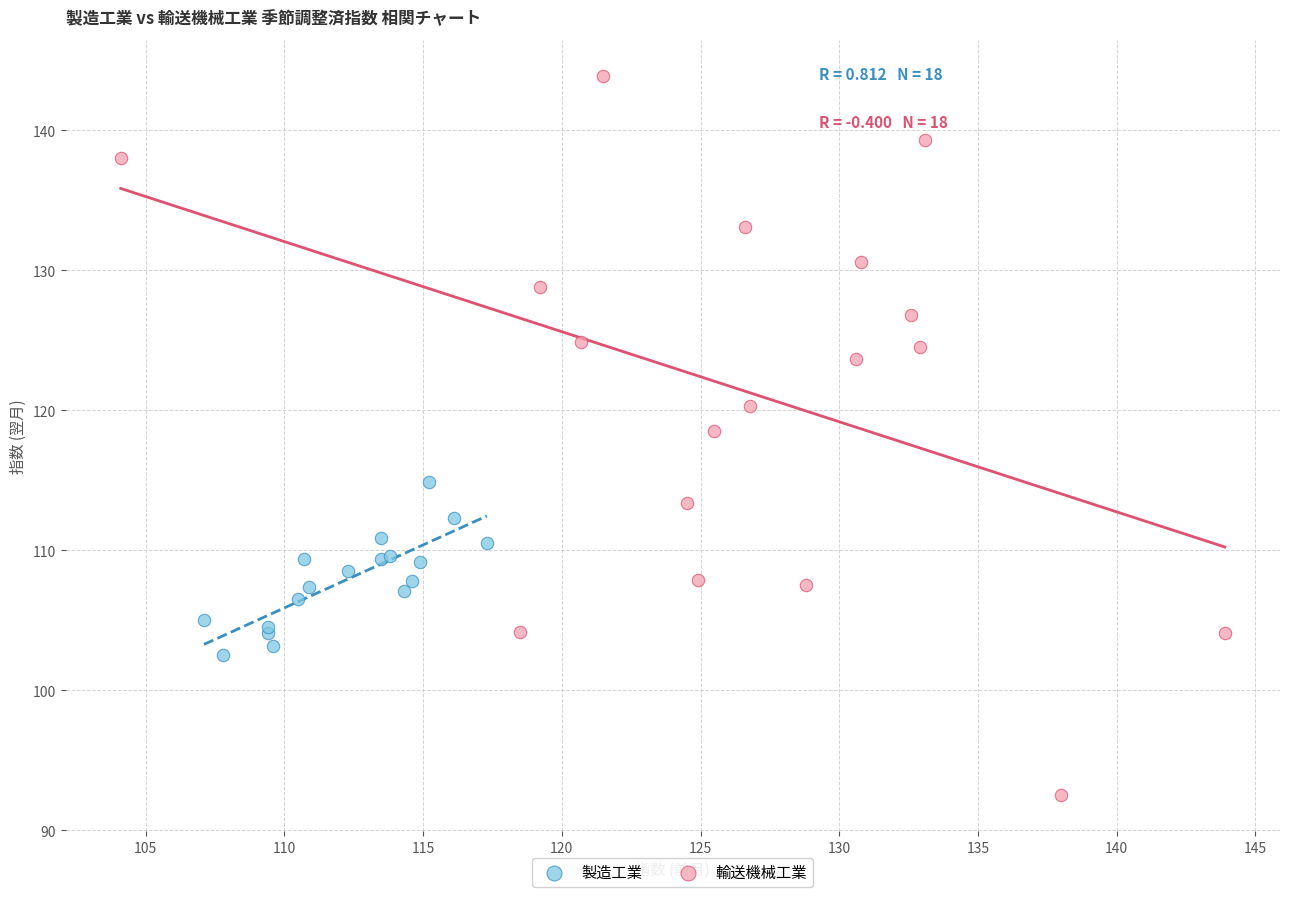

Which series contains the lowest Y value?

輸送機械工業